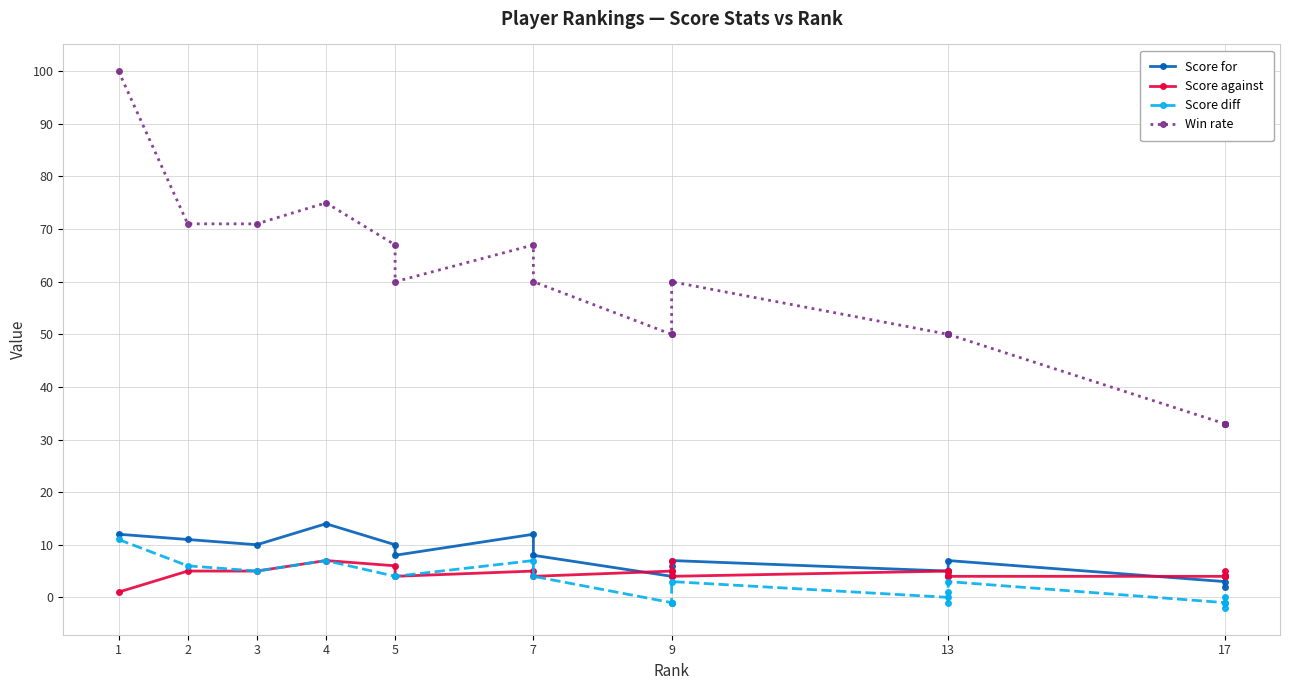

What is the minimum value shown in the chart?

-2